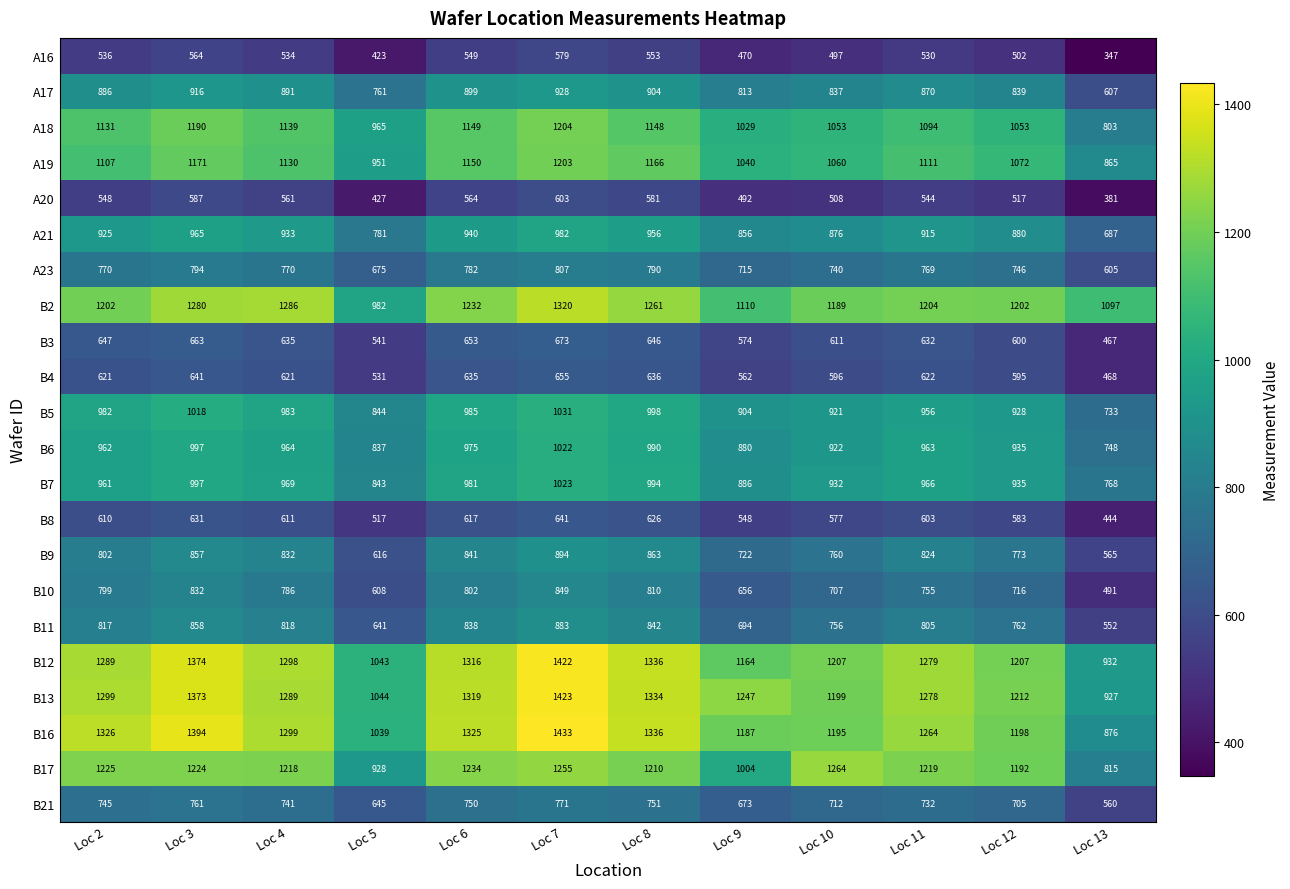

Read the A16 value at Loc 4, to the nearest 5.

535